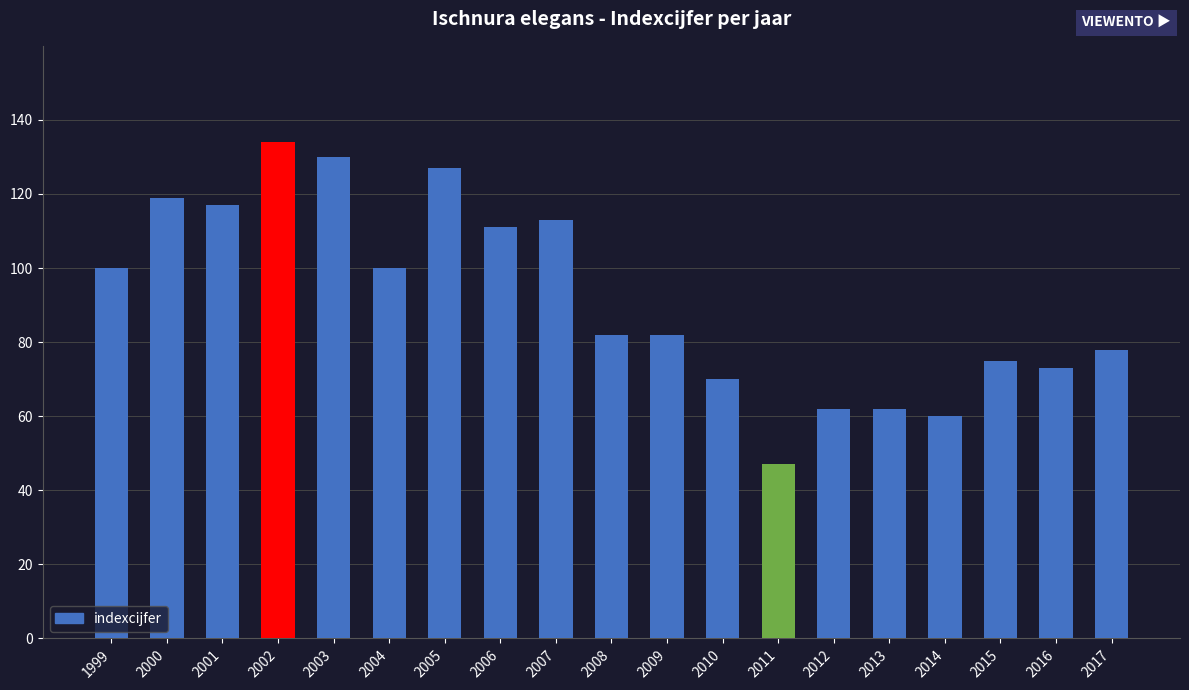

Are the bars horizontal?

No